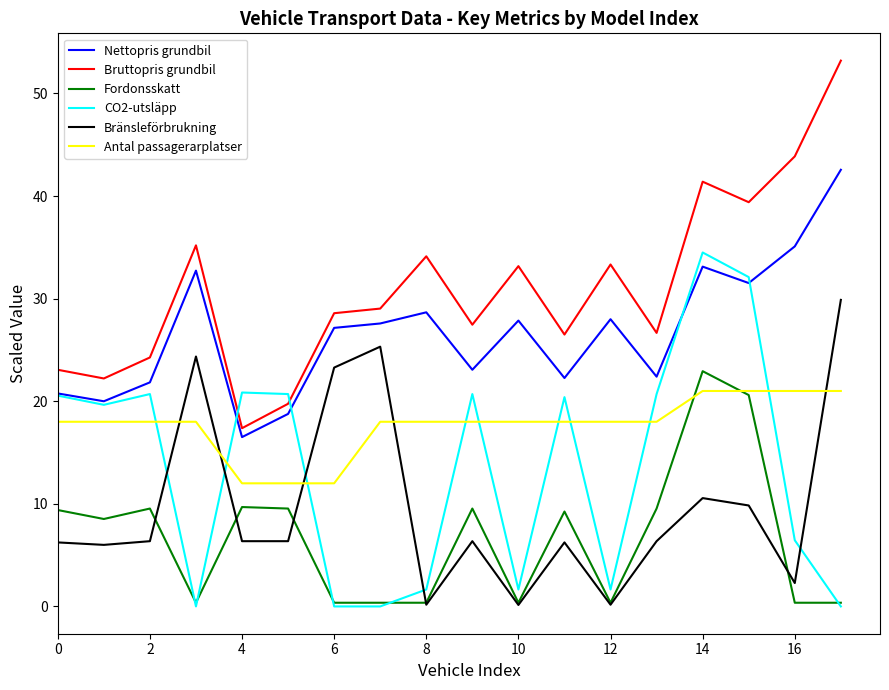

What is the greatest value displayed?

53.2